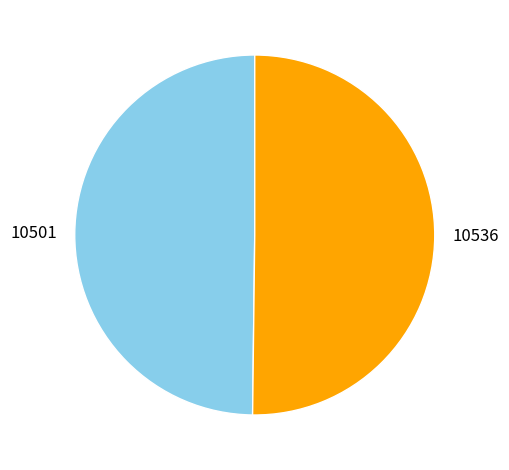

The 10536 slice represents 41% of the pie. True or false?

False